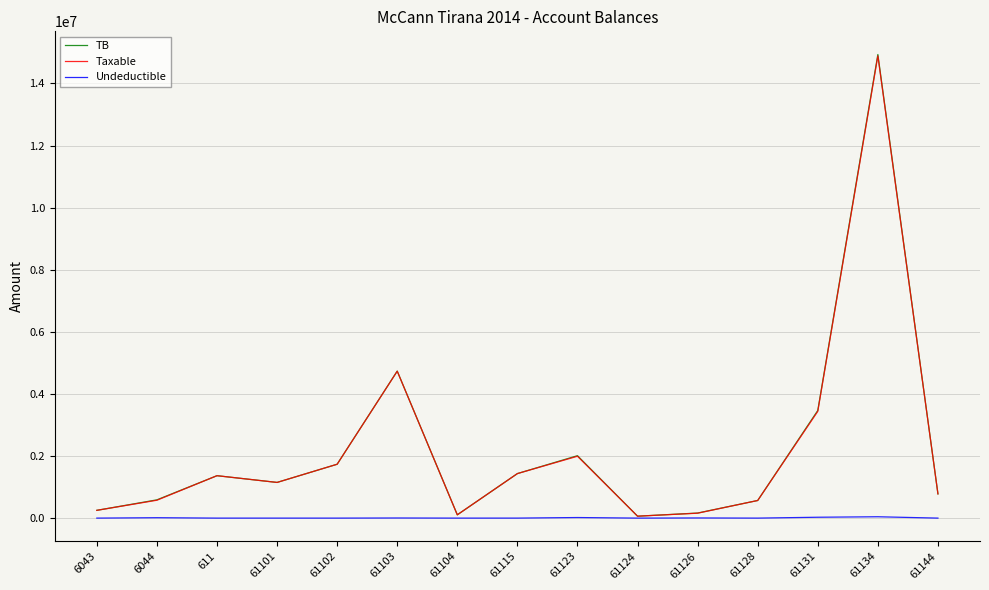

How many distinct data groups are displayed?

3